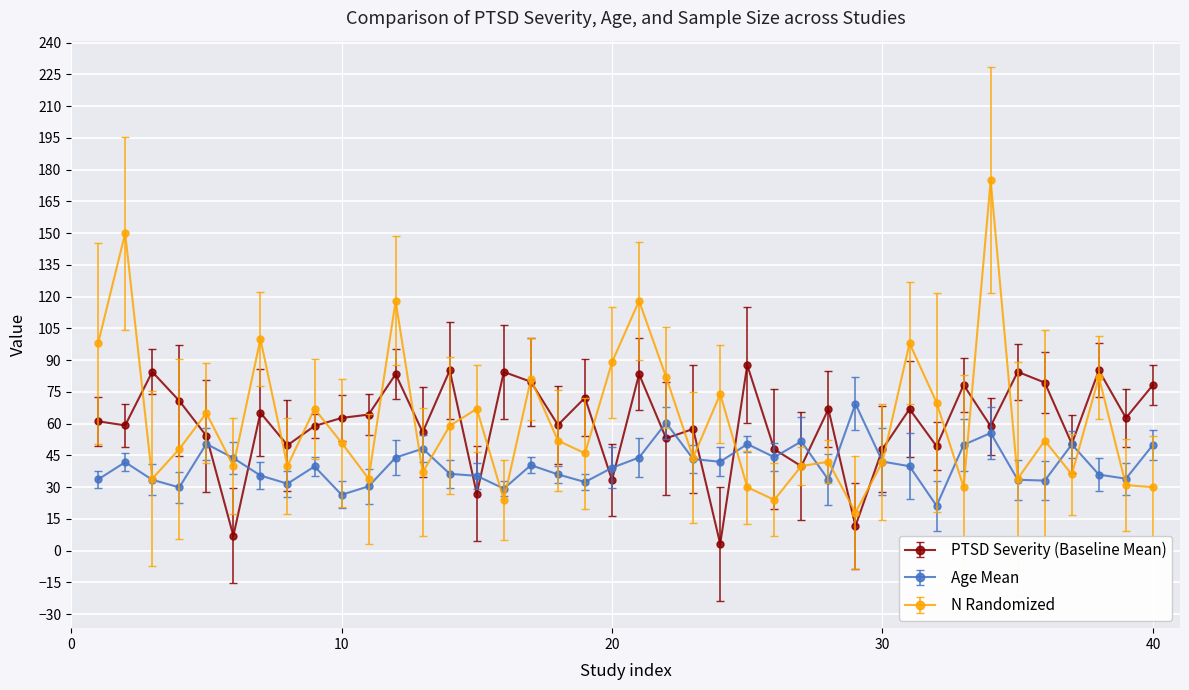

What is the minimum value for N Randomized?

18.0